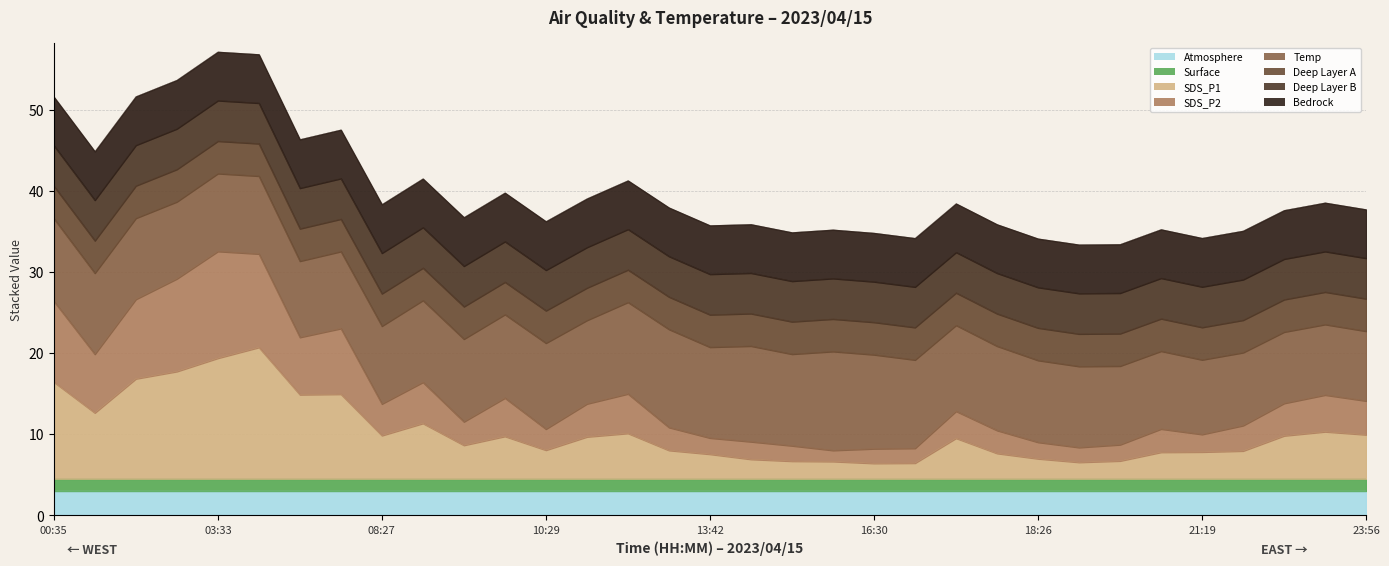

What is the label of the 12th point from the right?

16:55